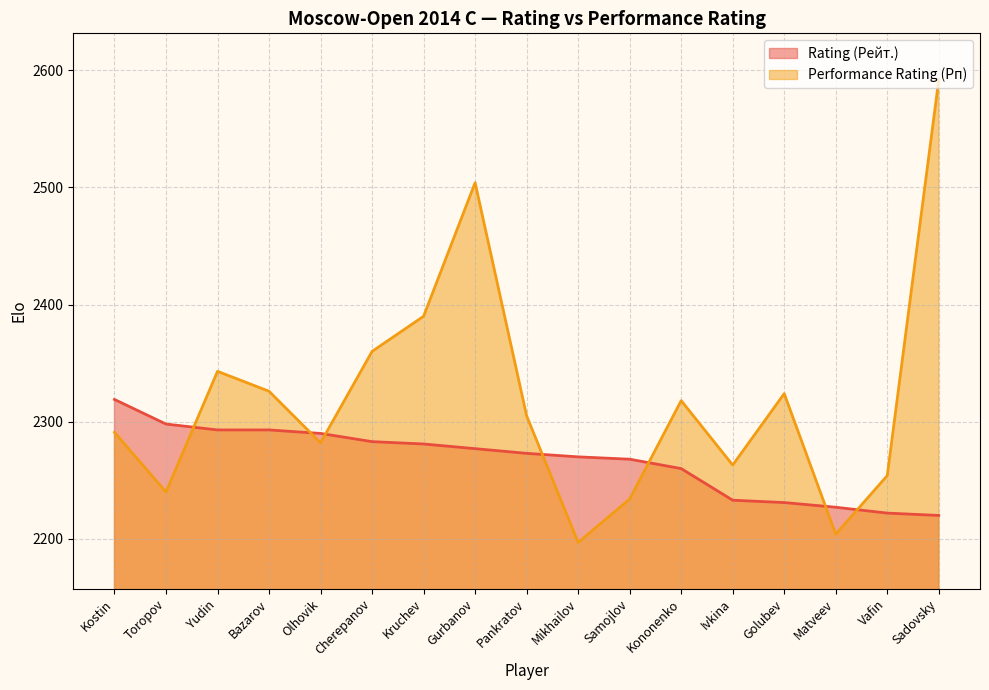

Between Mikhailov and Sadovsky, which series saw the biggest shift?

Performance Rating (Рп)